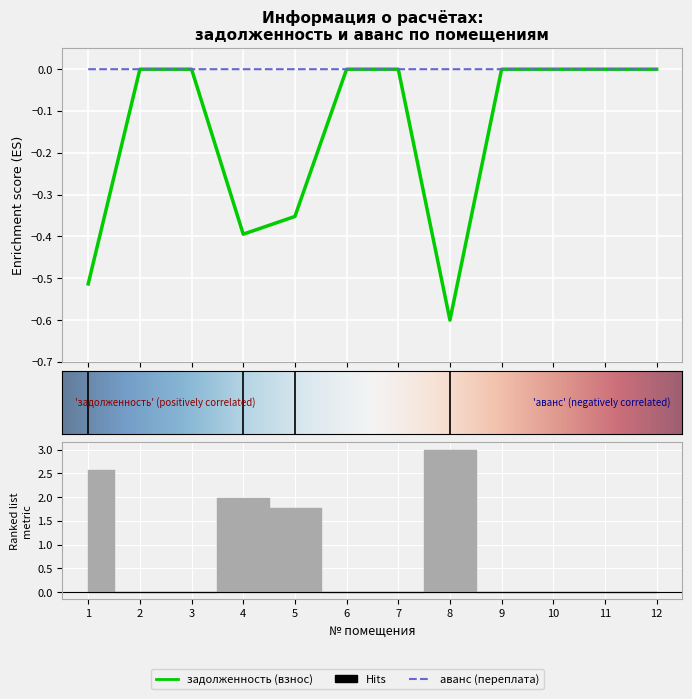

True or false: задолженность (взнос) has a value of -0.0 at 3.

True